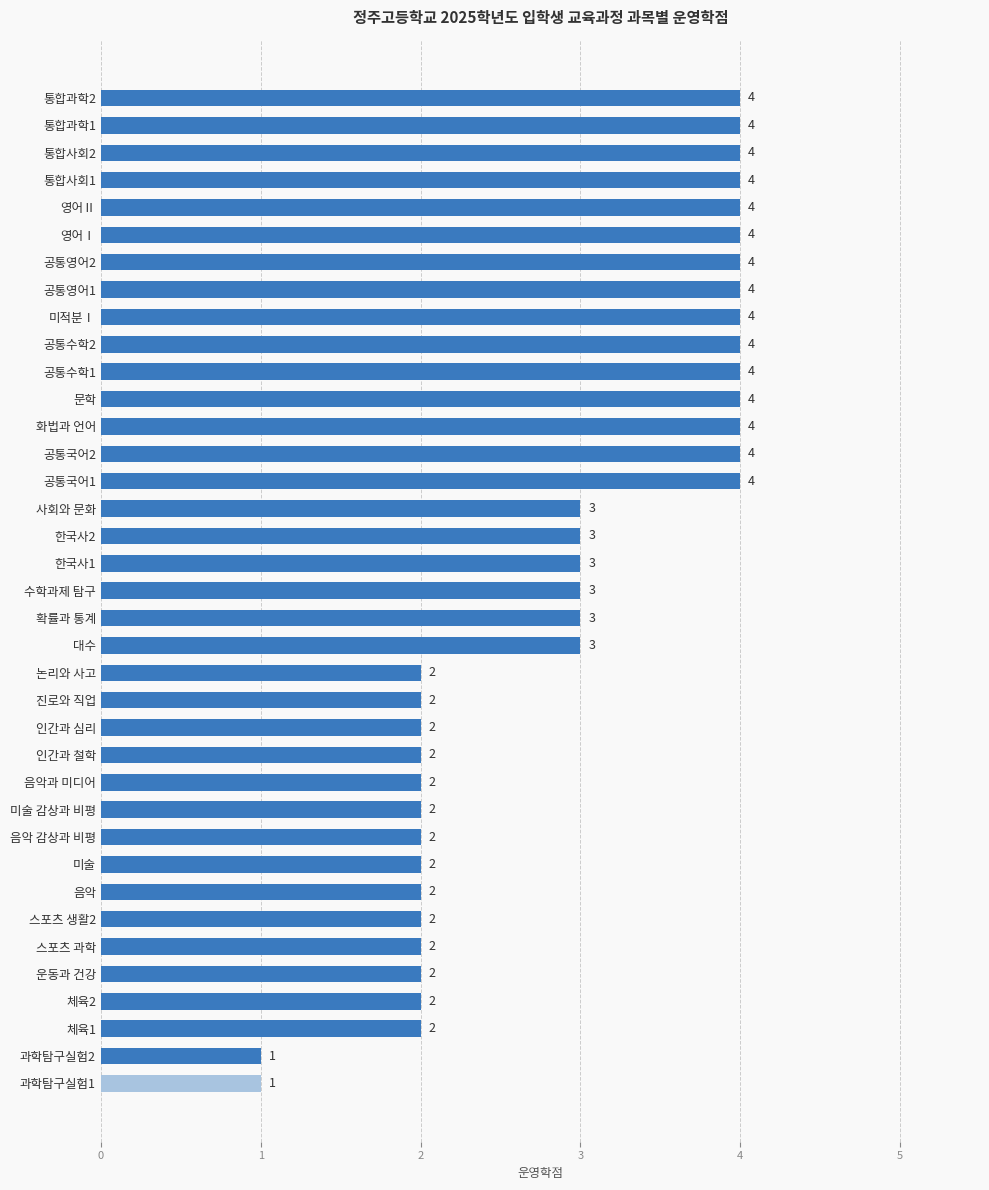

Reading top to bottom, what are all the values shown in this chart?

4	4	4	4	4	4	4	4	4	4	4	4	4	4	4	3	3	3	3	3	3	2	2	2	2	2	2	2	2	2	2	2	2	2	2	1	1